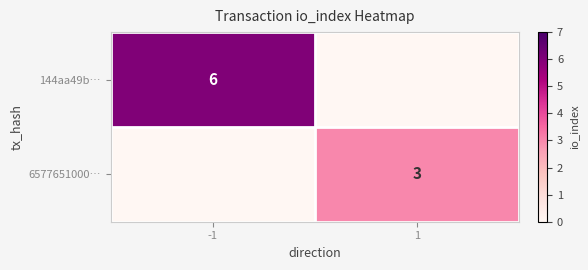

Is it true that 144aa49b… equals 4 at -1?

False